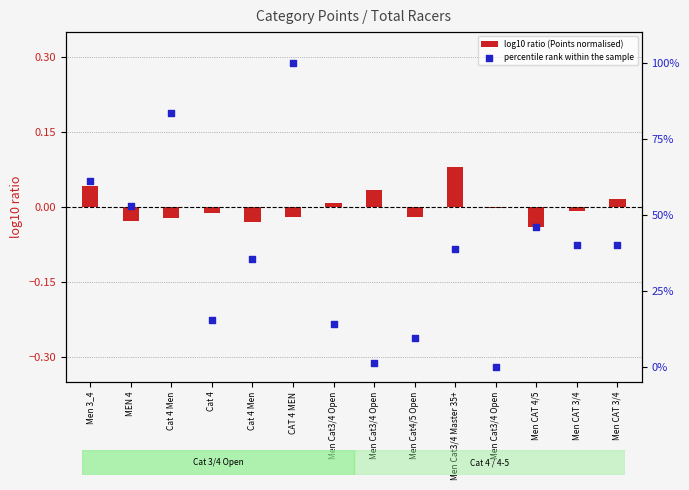

What is the total value across all series at Men 3_4?

61.2